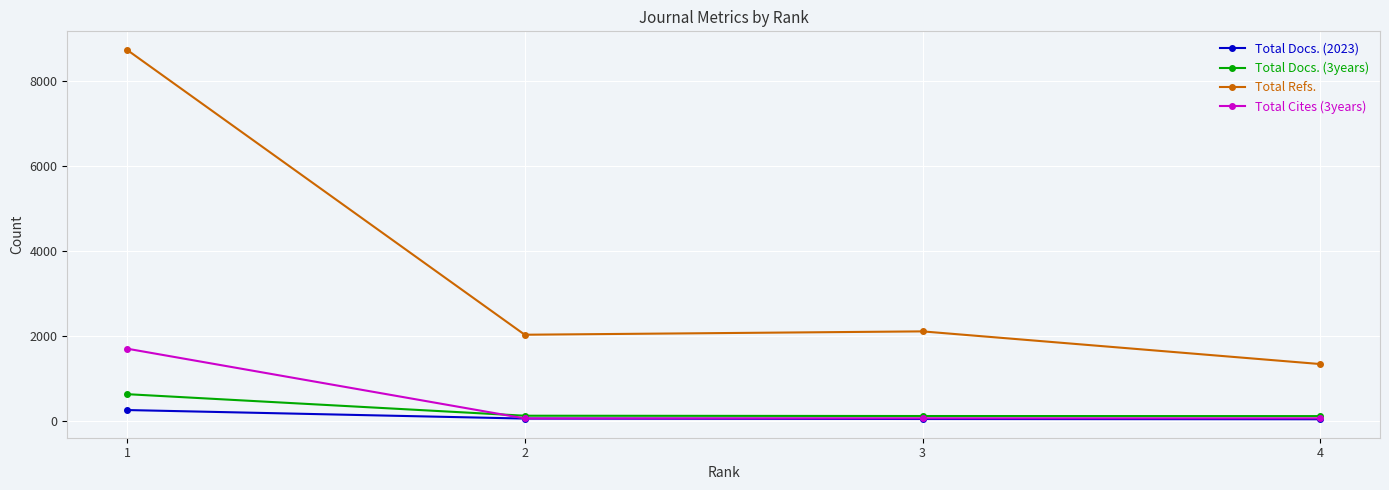

Which series has the widest spread of values?

Total Refs.